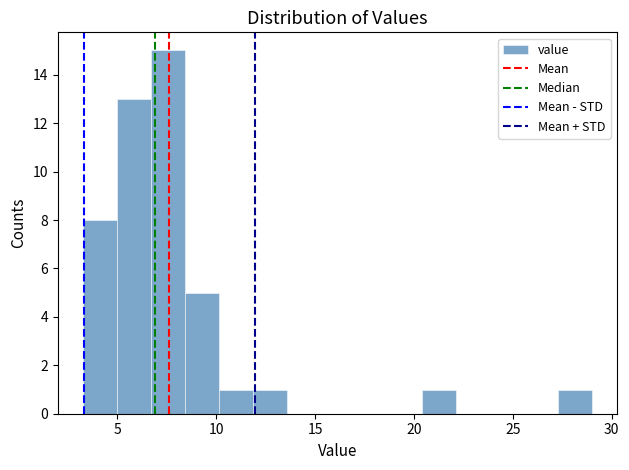

Around what value on the x-axis is the tallest bar? Give the approximate position of its centre, as read against the axis.

7.5